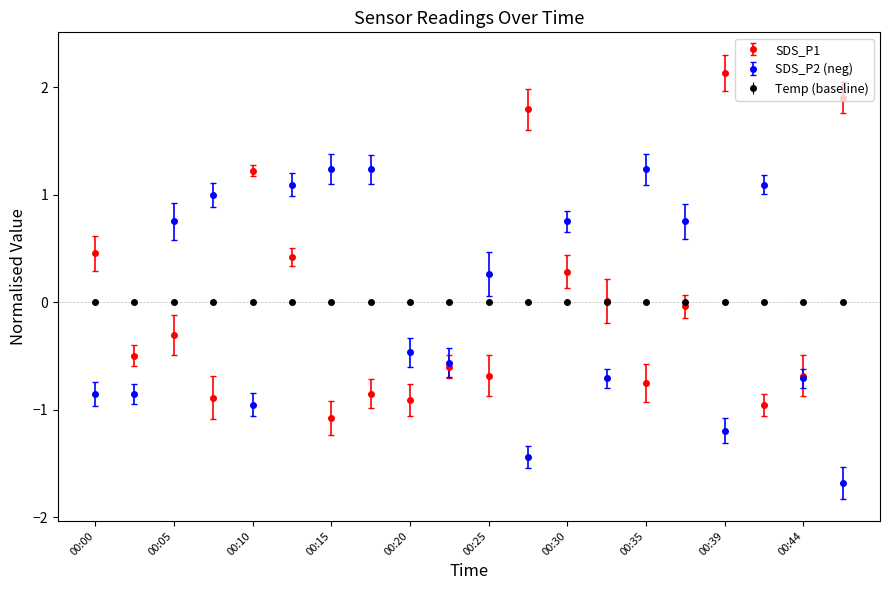

Does the chart have visible grid lines?

No